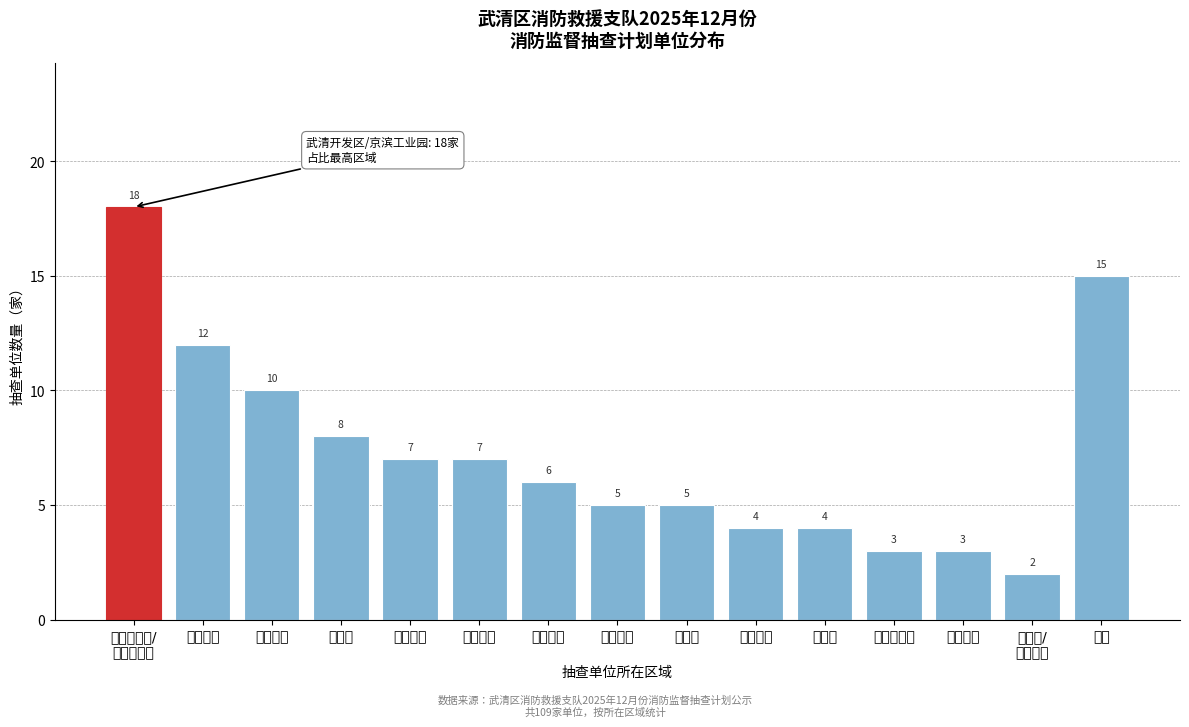

Reading right to left, transcribe all the data shown in this chart.

15	2	3	3	4	4	5	5	6	7	7	8	10	12	18